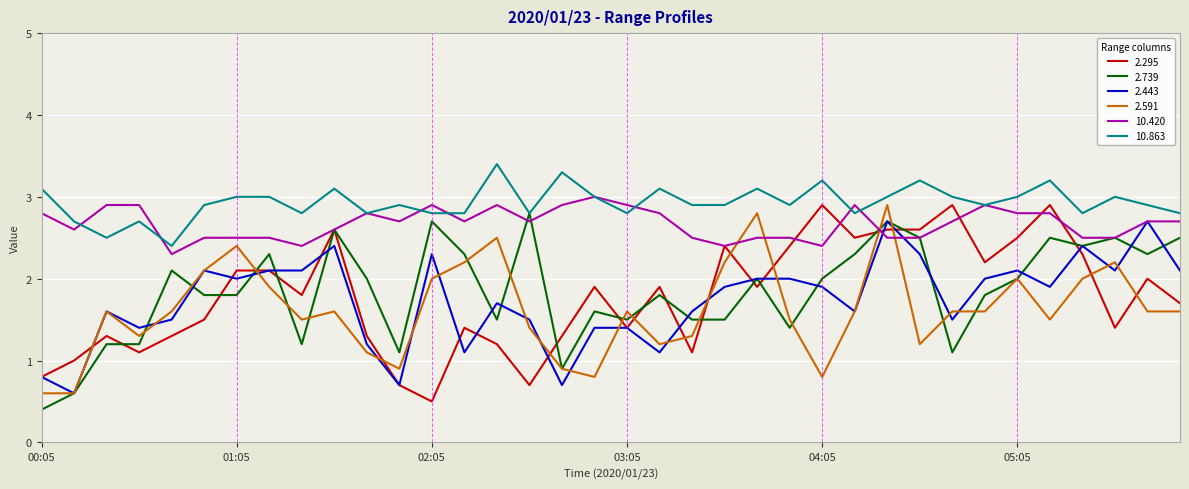

What is the lowest value of the 10.420 series?

2.3